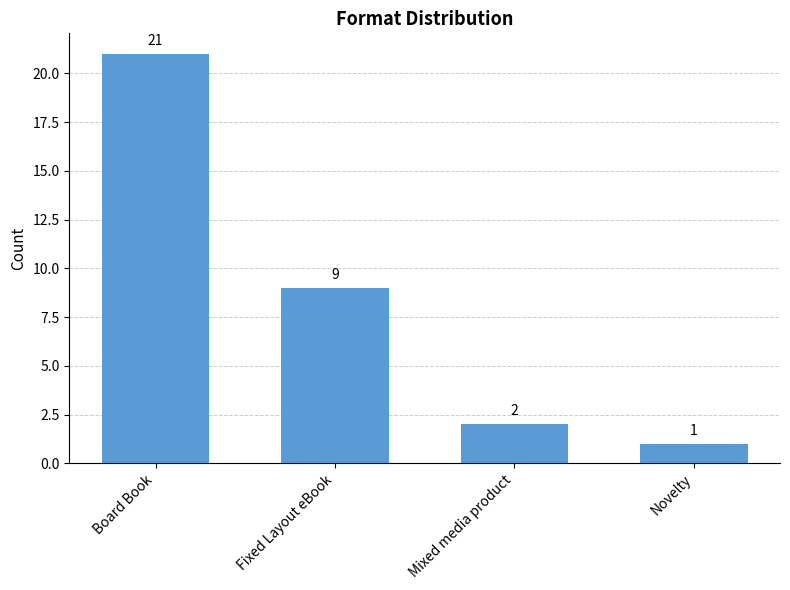

The chart shows a value of 21 at Board Book. True or false?

True